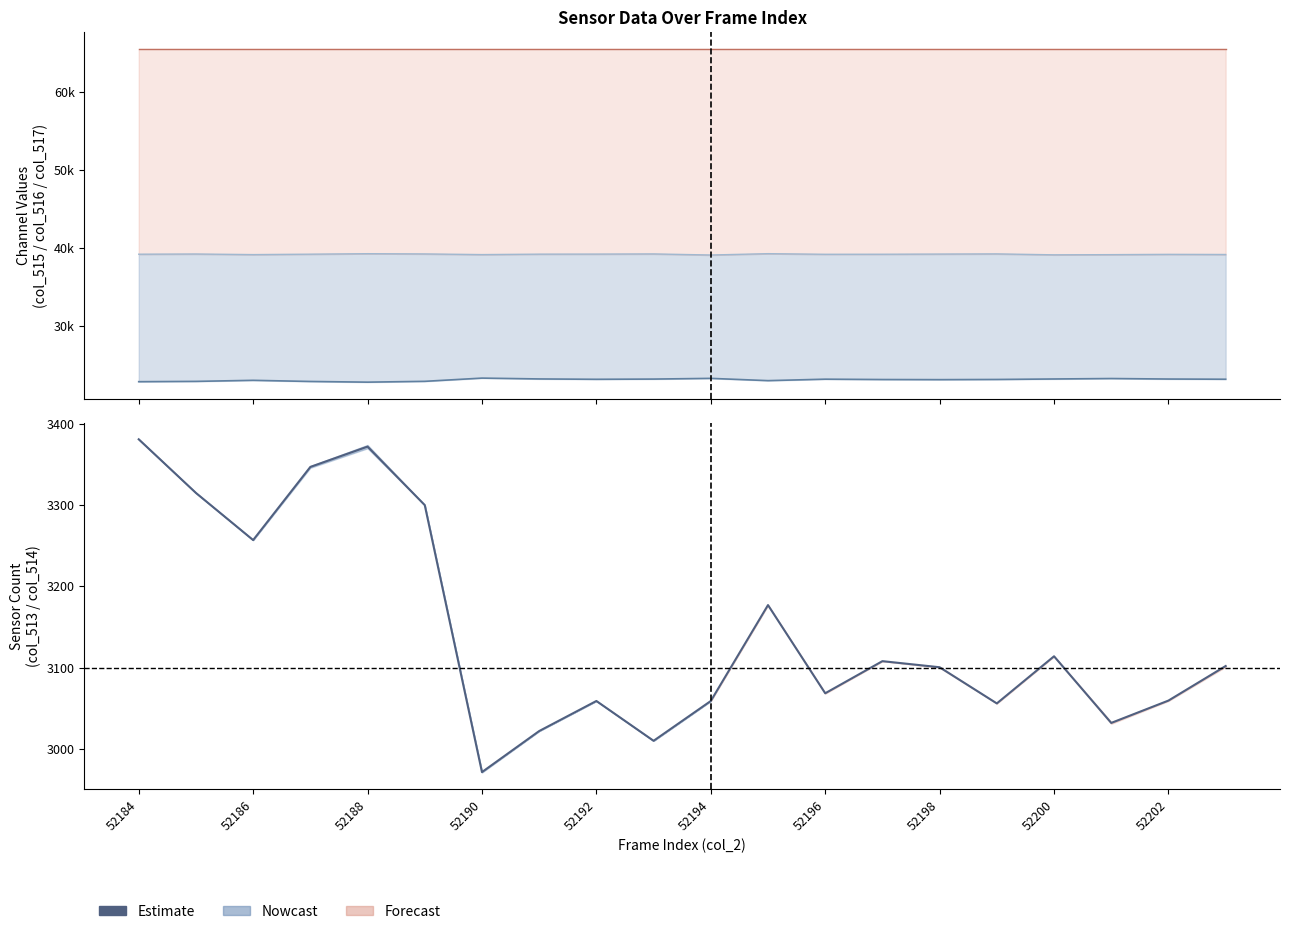

True or false: Estimate and col_515 intersect in this chart.

False